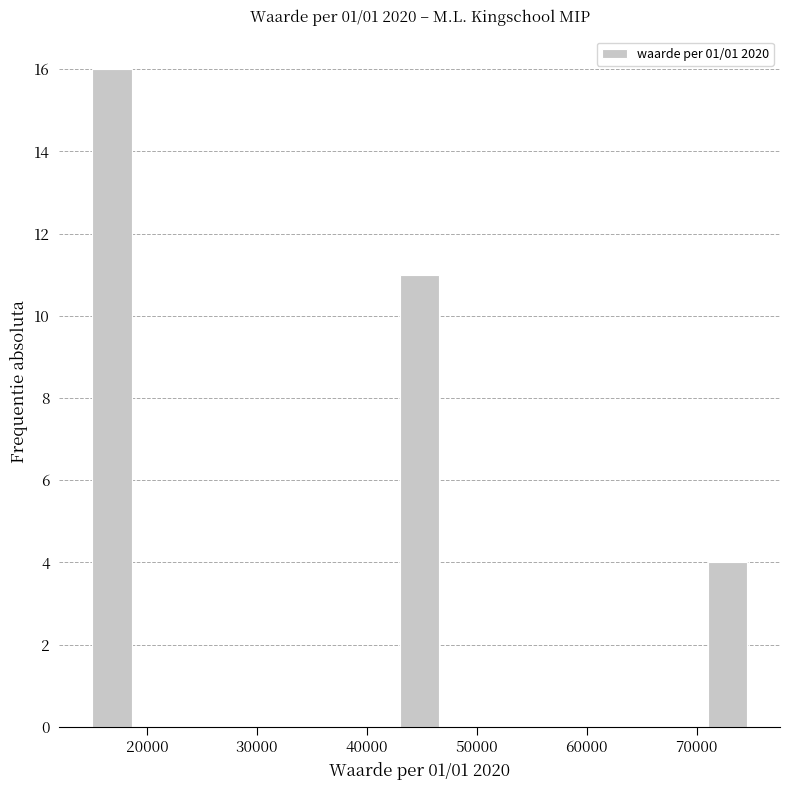

Reading left to right, transcribe this chart: for each bar, give the range it covers on the x-axis and its height. The values are not printed on the chart, so give them approximately, as read against the axis.

15000 to 19000: 16
19000 to 23000: 0
23000 to 27000: 0
27000 to 31000: 0
31000 to 35000: 0
35000 to 39000: 0
39000 to 43000: 0
43000 to 47000: 11
47000 to 51000: 0
51000 to 55000: 0
55000 to 59000: 0
59000 to 63000: 0
63000 to 67000: 0
67000 to 71000: 0
71000 to 75000: 4